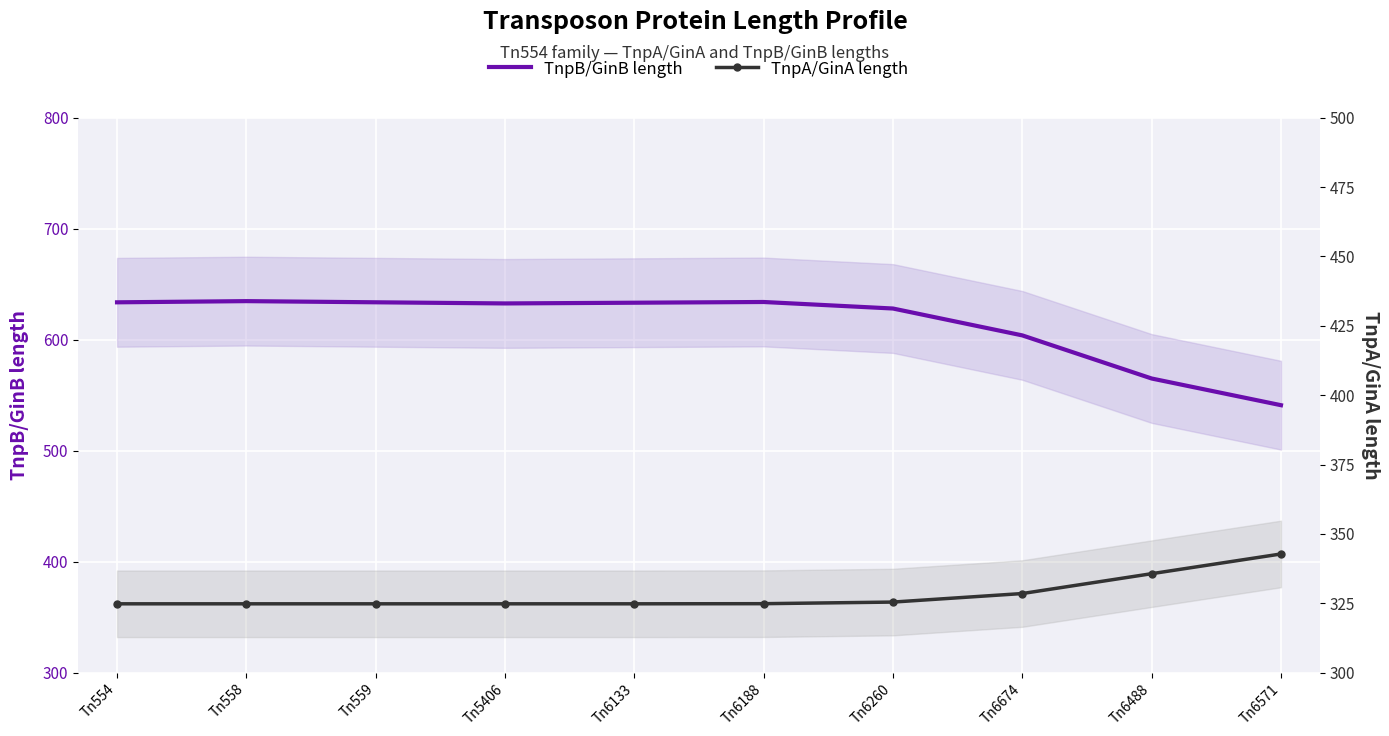

True or false: TnpB/GinB length has more than 1 interior local peaks.

True